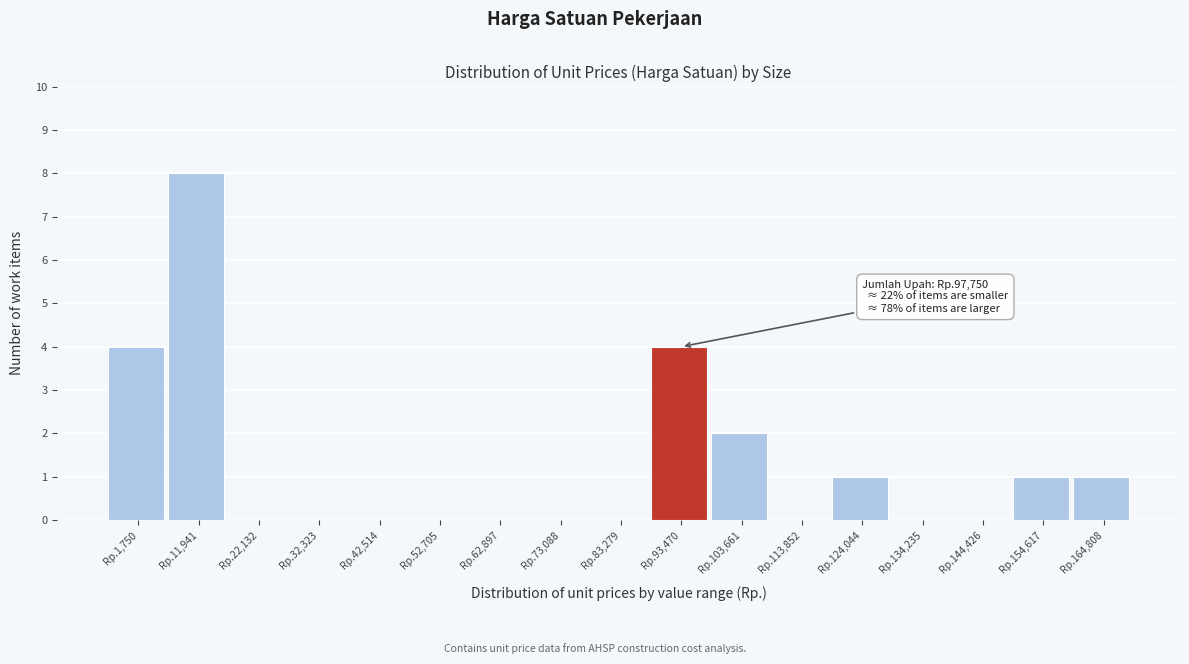

Reading left to right, extract all data points from this chart.

Rp.1,750=4	Rp.11,941=8	Rp.22,132=0	Rp.32,323=0	Rp.42,514=0	Rp.52,705=0	Rp.62,897=0	Rp.73,088=0	Rp.83,279=0	Rp.93,470=4	Rp.103,661=2	Rp.113,852=0	Rp.124,044=1	Rp.134,235=0	Rp.144,426=0	Rp.154,617=1	Rp.164,808=1